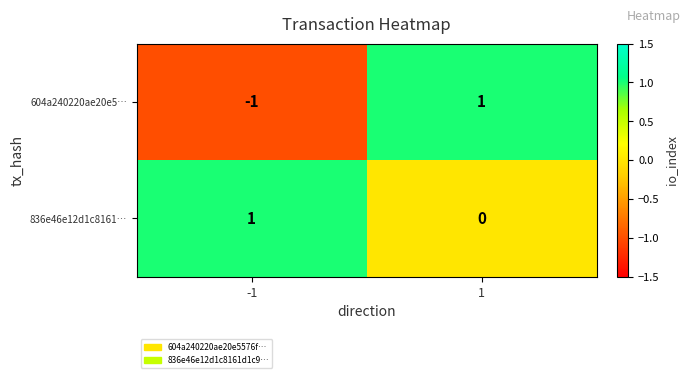

Which series changed the most between -1 and 1?

604a240220ae20e5…